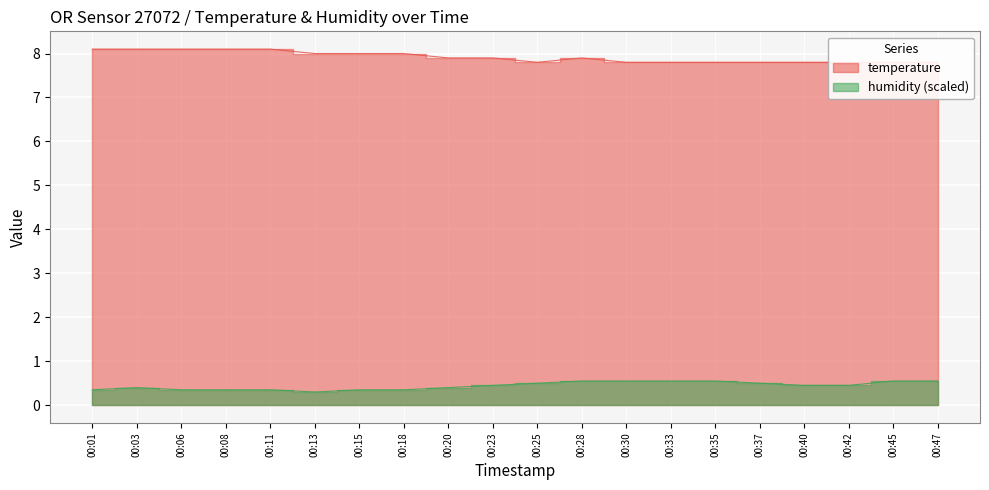

True or false: temperature has more than 0 interior local peaks.

True